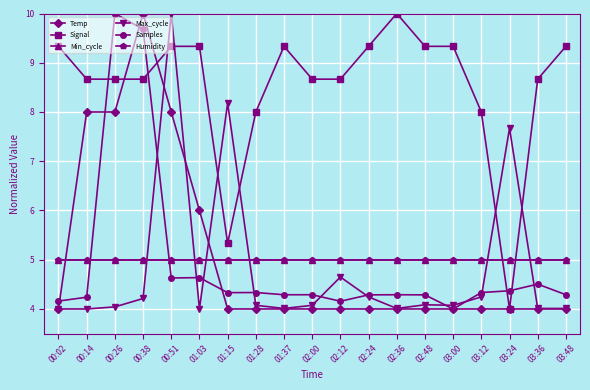

What is the highest value of the Temp series?

10.0